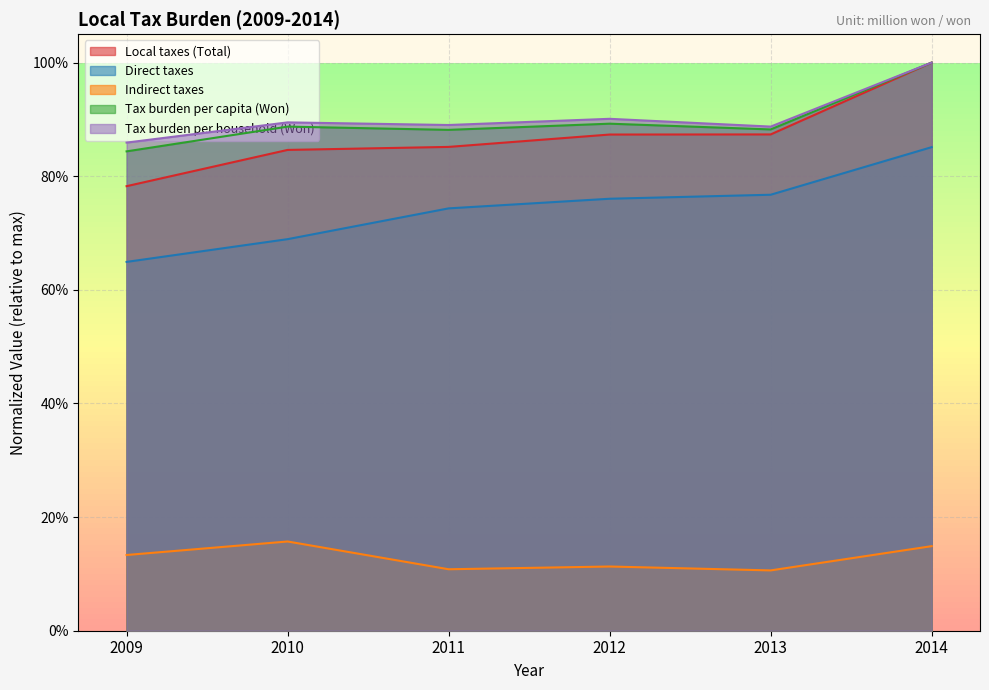

At which category is the sum across all series the highest?

2014